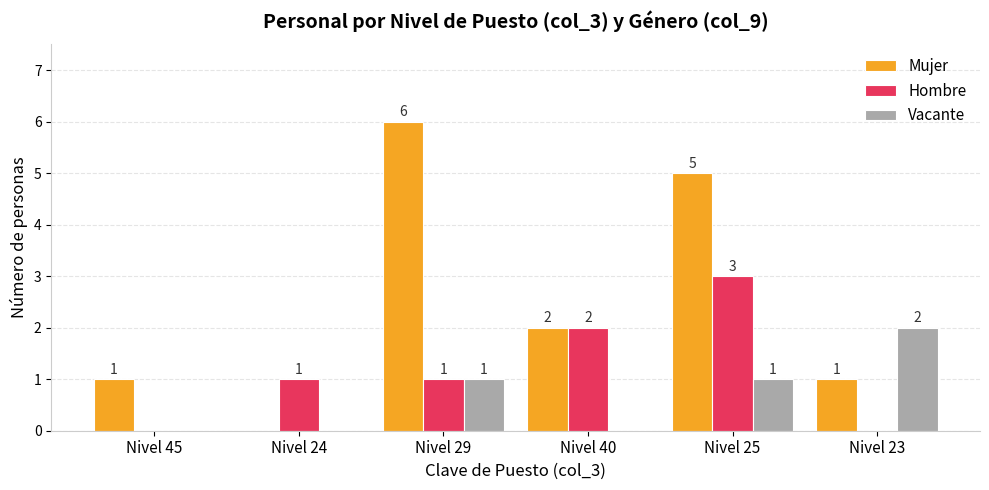

Does the chart contain stacked bars?

No